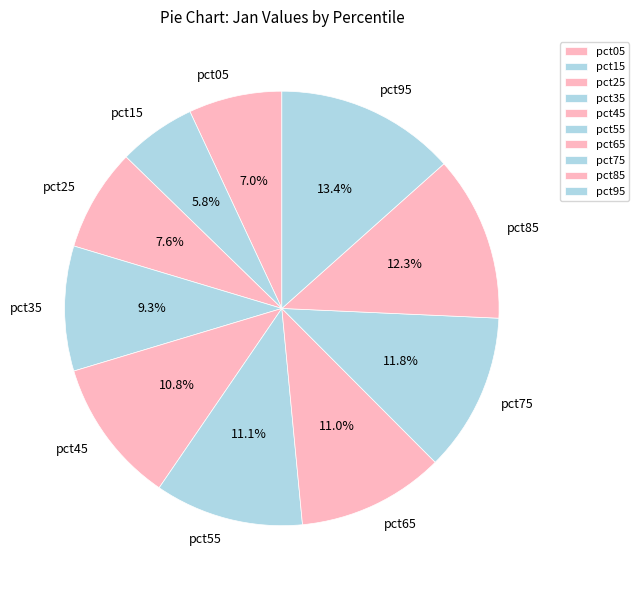

To the nearest percent, what is the difference between the pct25 and pct65 slice percentages?

3%